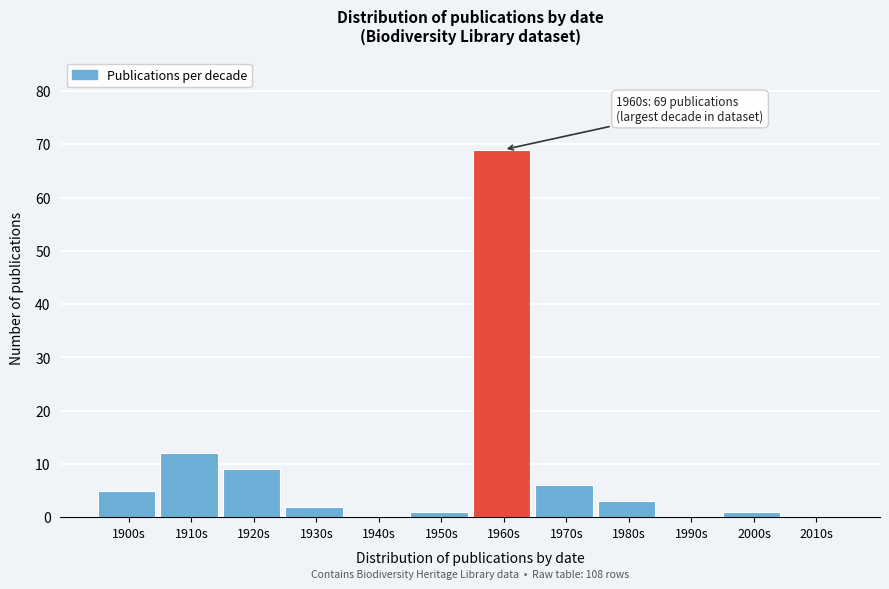

Reading left to right, extract all data points from this chart.

1900s=5	1910s=12	1920s=9	1930s=2	1940s=0	1950s=1	1960s=69	1970s=6	1980s=3	1990s=0	2000s=1	2010s=0